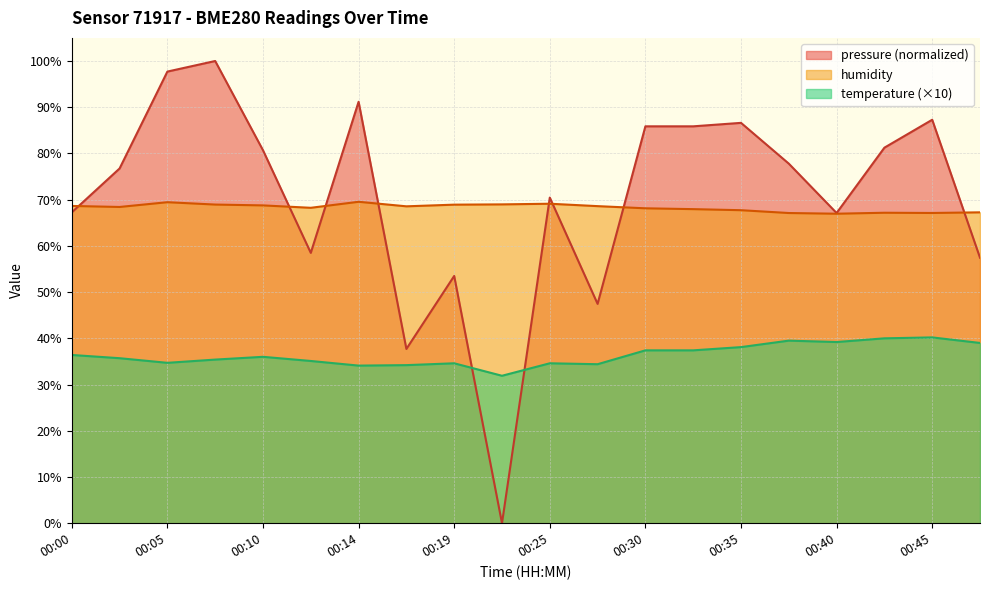

Which series has the largest range (max minus min)?

pressure (normalized)